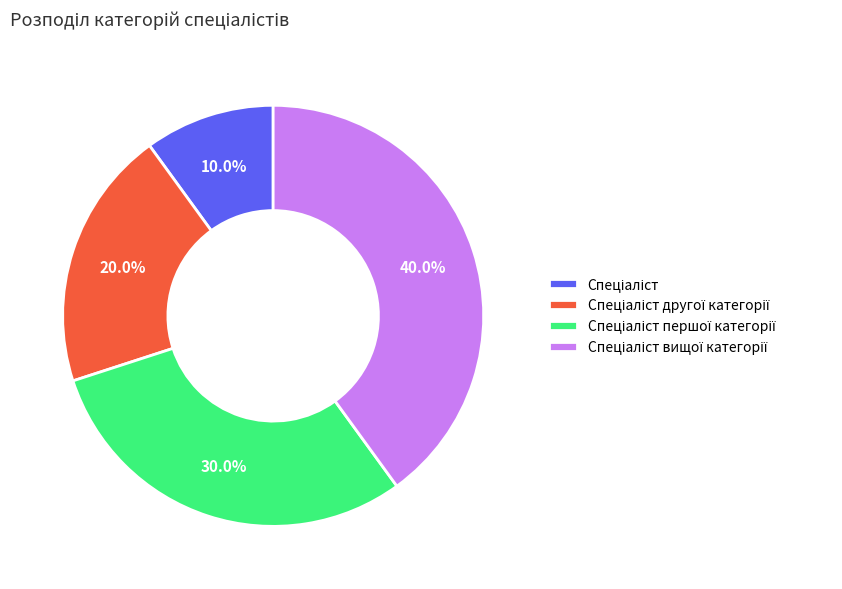

Does any single category account for the majority?

No